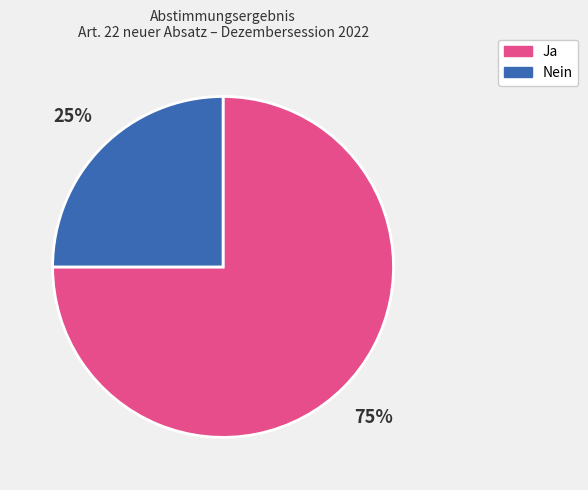

Between Ja and Nein, which is larger?

Ja